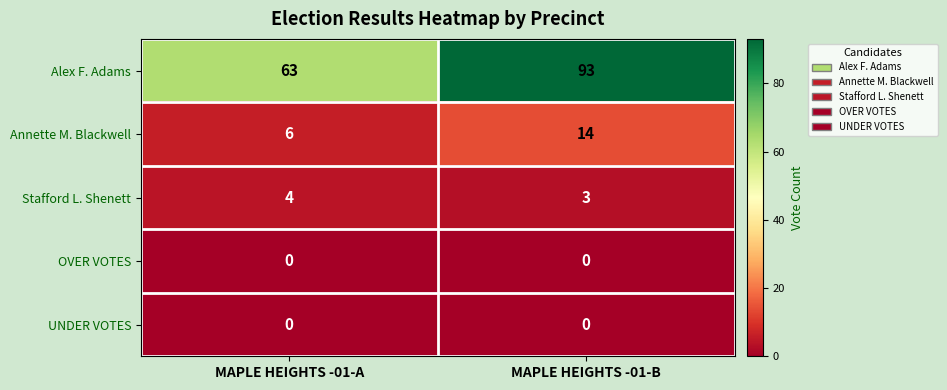

What is the approximate value of Stafford L. Shenett at MAPLE HEIGHTS -01-B?

3